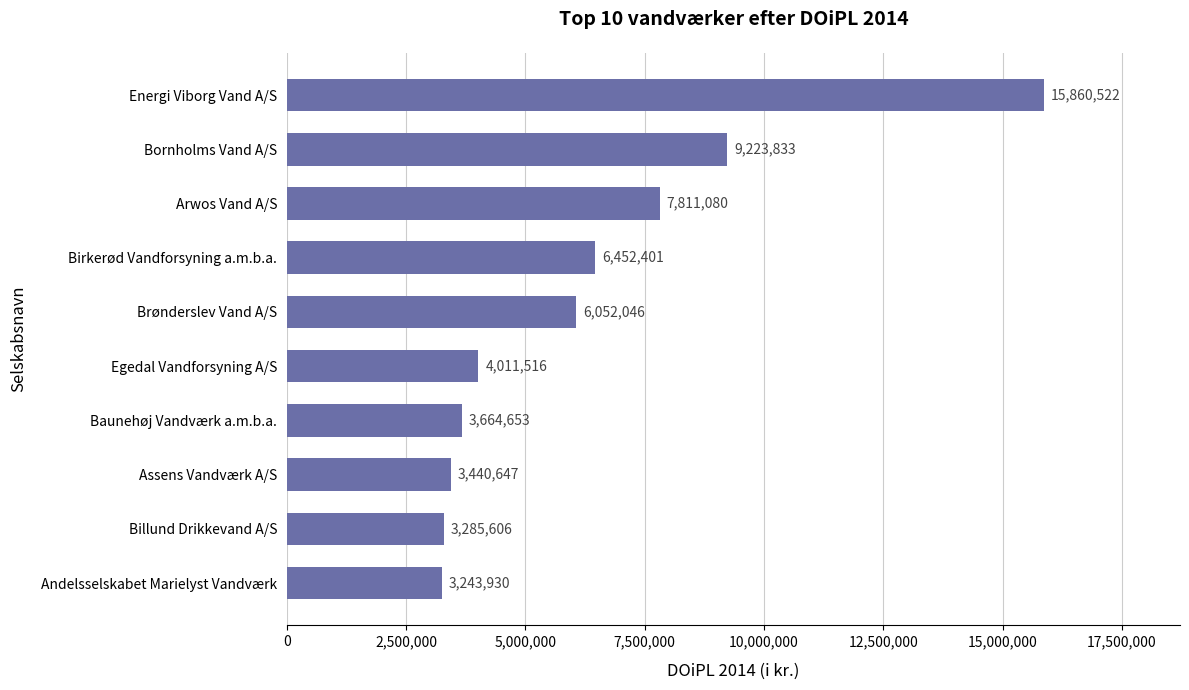

Rank the categories by value from lowest to highest.

Andelsselskabet Marielyst Vandværk, Billund Drikkevand A/S, Assens Vandværk A/S, Baunehøj Vandværk a.m.b.a., Egedal Vandforsyning A/S, Brønderslev Vand A/S, Birkerød Vandforsyning a.m.b.a., Arwos Vand A/S, Bornholms Vand A/S, Energi Viborg Vand A/S